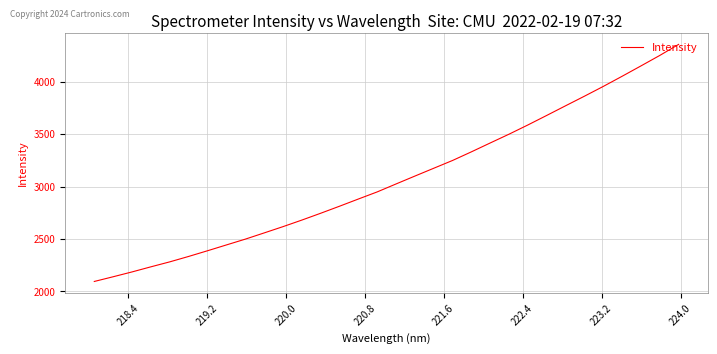

Reading left to right, extract all data points from this chart.

2095.2	2140.2	2186.2	2235.0	2282.3	2334.0	2388.2	2443.7	2498.8	2558.2	2618.2	2680.8	2746.0	2813.2	2881.9	2949.8	3025.7	3100.9	3175.6	3249.9	3332.3	3417.1	3501.1	3588.9	3679.9	3771.9	3863.2	3956.4	4053.3	4152.0	4252.0	4357.3